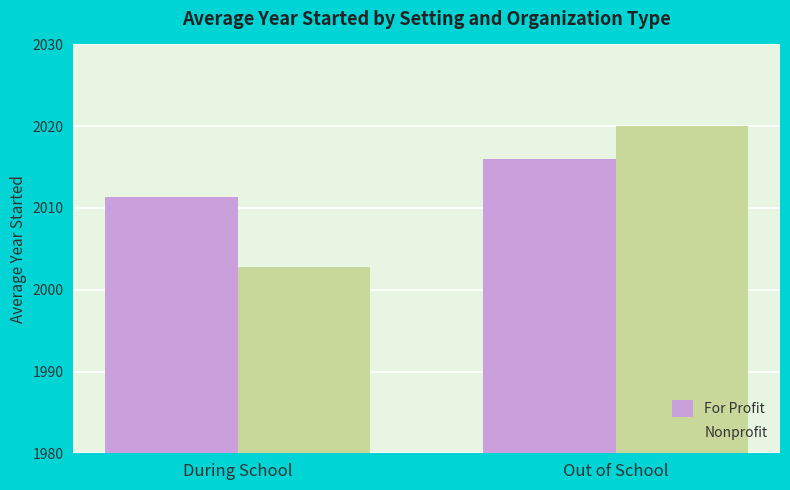

What is the total value across all series at Out of School?

4036.0